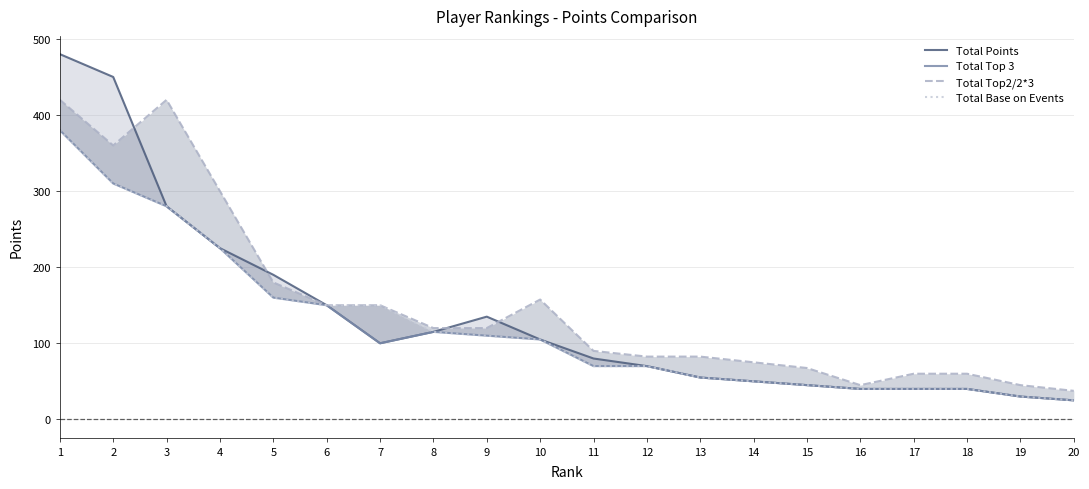

What is the difference between the second highest and second lowest values in the Total Base on Events series?

280.0